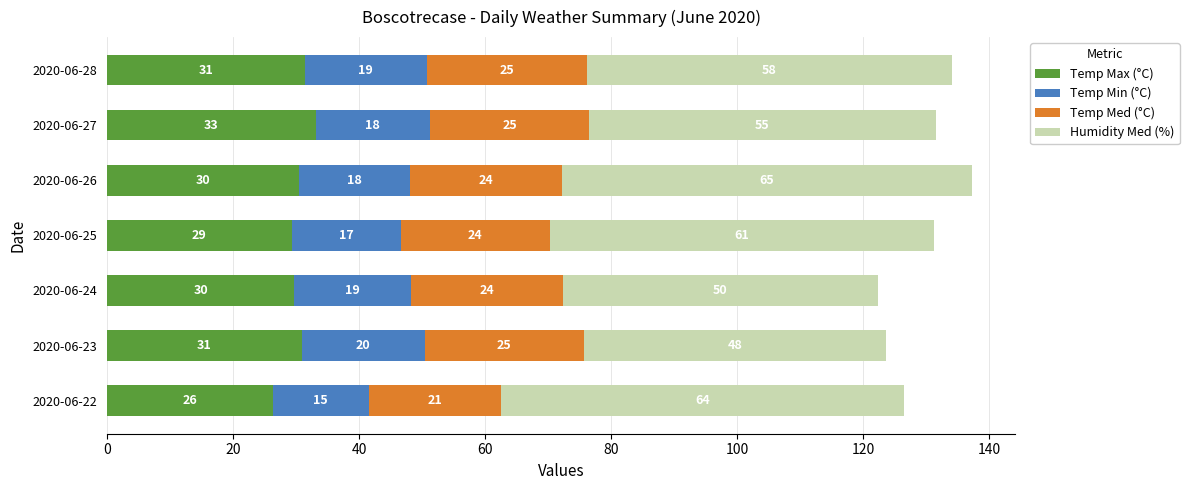

At which label does Temp Max (°C) reach its peak?

2020-06-27